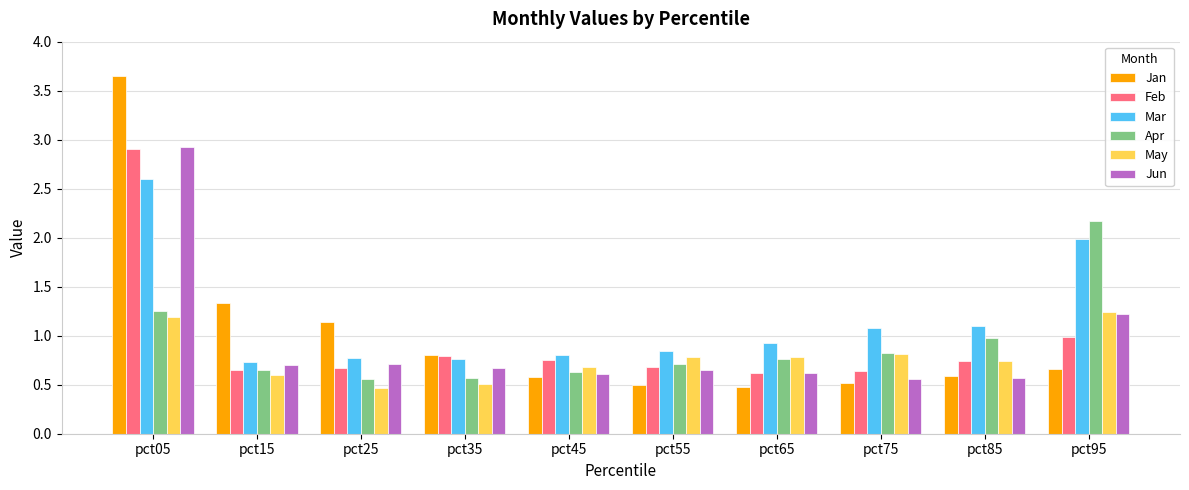

What are all the series names shown in the legend?

Jan, Feb, Mar, Apr, May, Jun